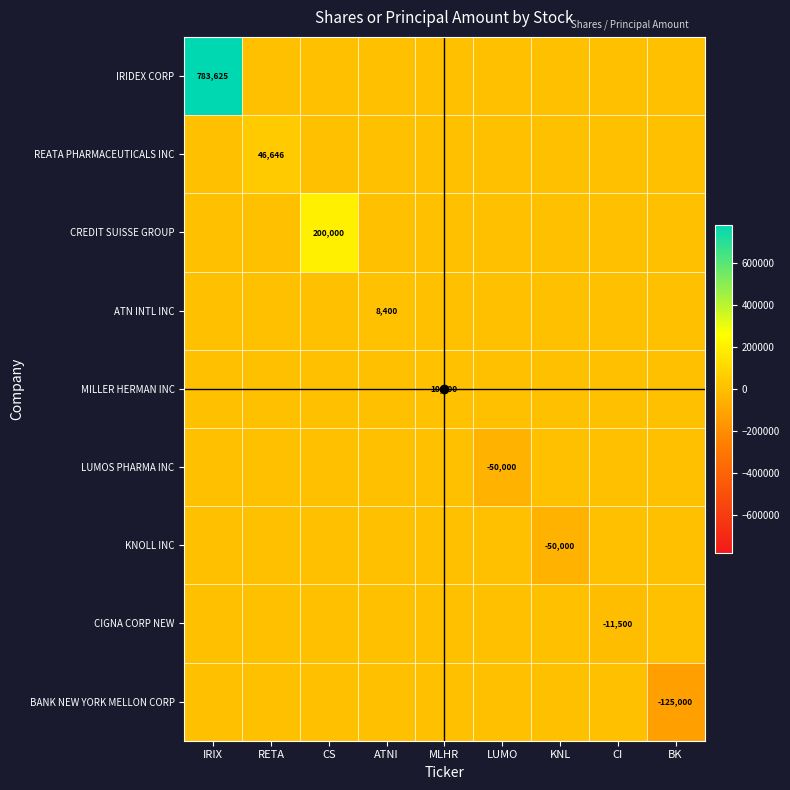

At how many categories does at least one series exceed 64563?

2